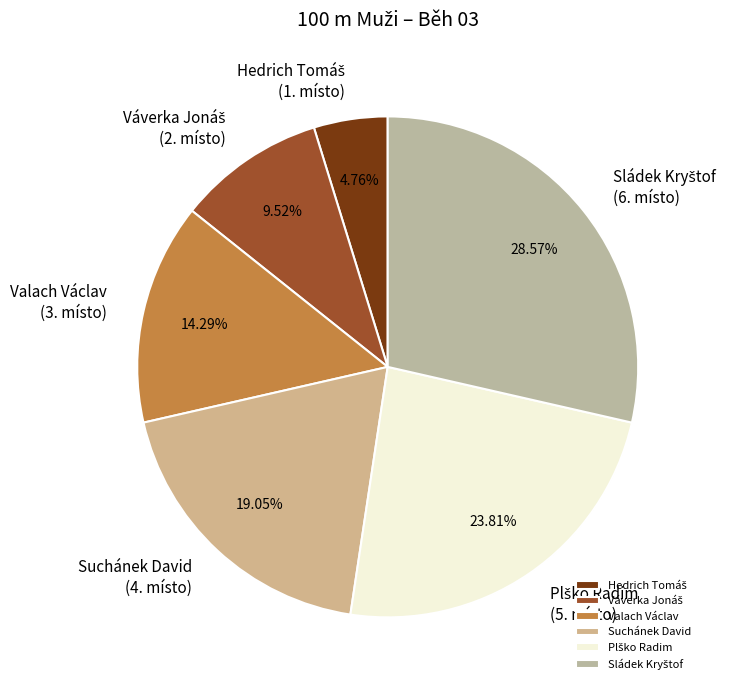

Does any single category account for the majority?

No